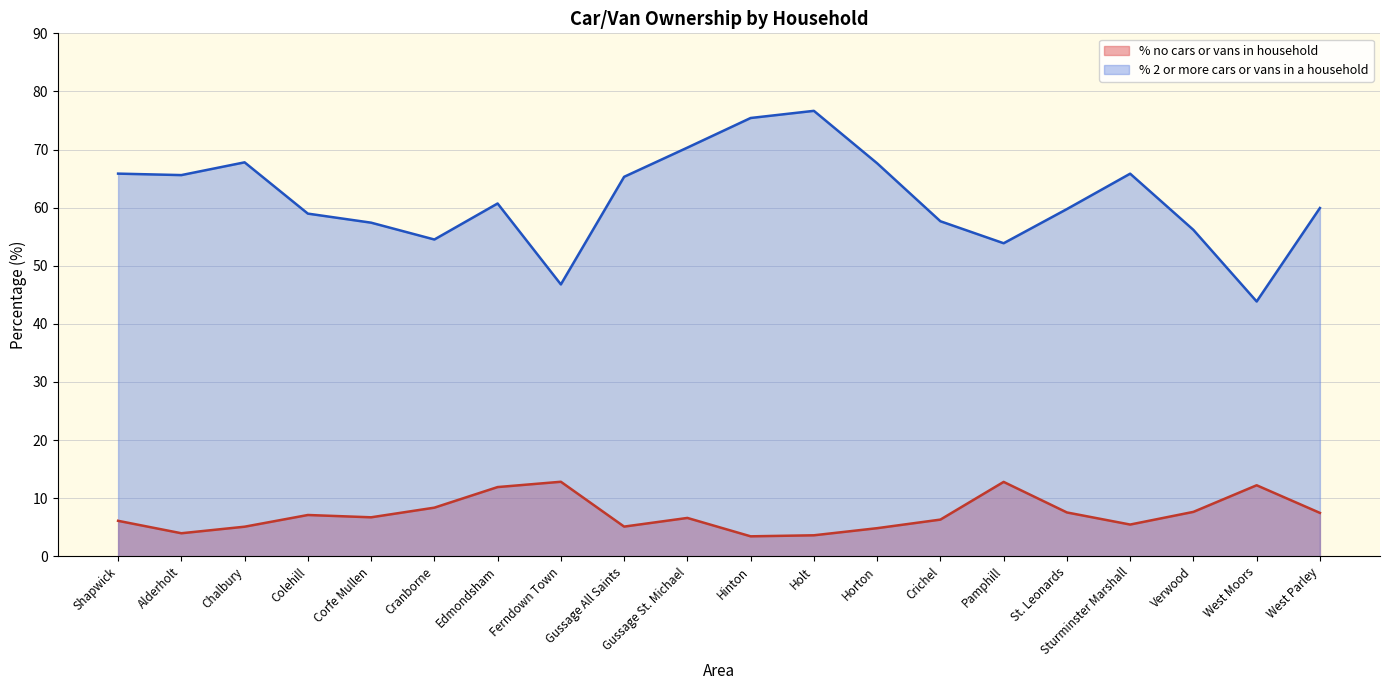

Is the value of % no cars or vans in household at Horton greater than the value of % 2 or more cars or vans in a household at Corfe Mullen?

No